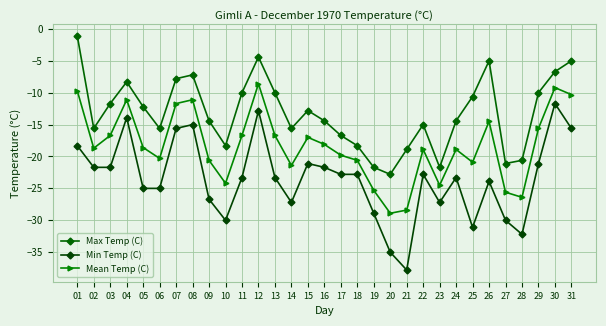

What is the minimum value for Max Temp (C)?

-22.8